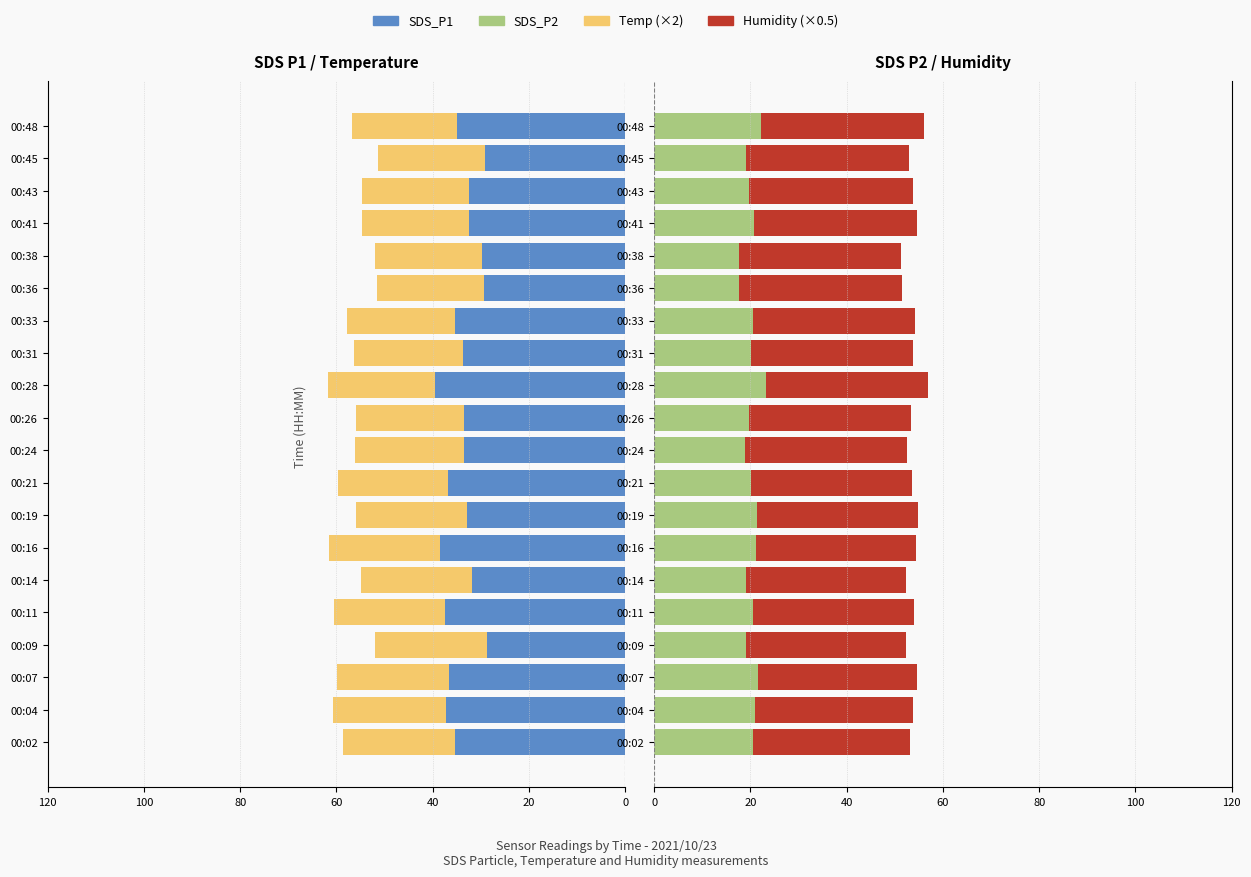

What is the sum of all SDS_P2 values?

404.7